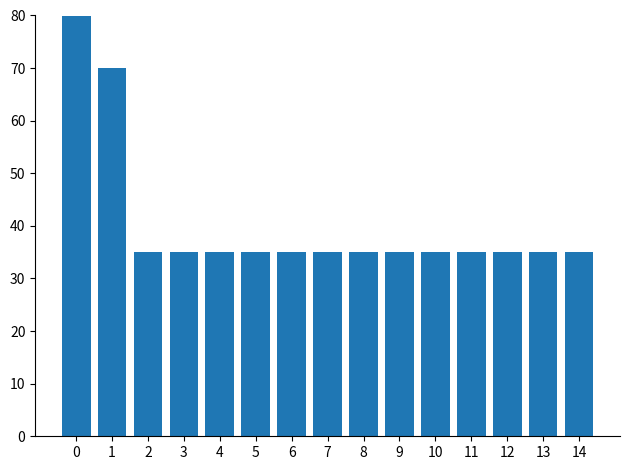

Between 12 and 2, which is larger?

12